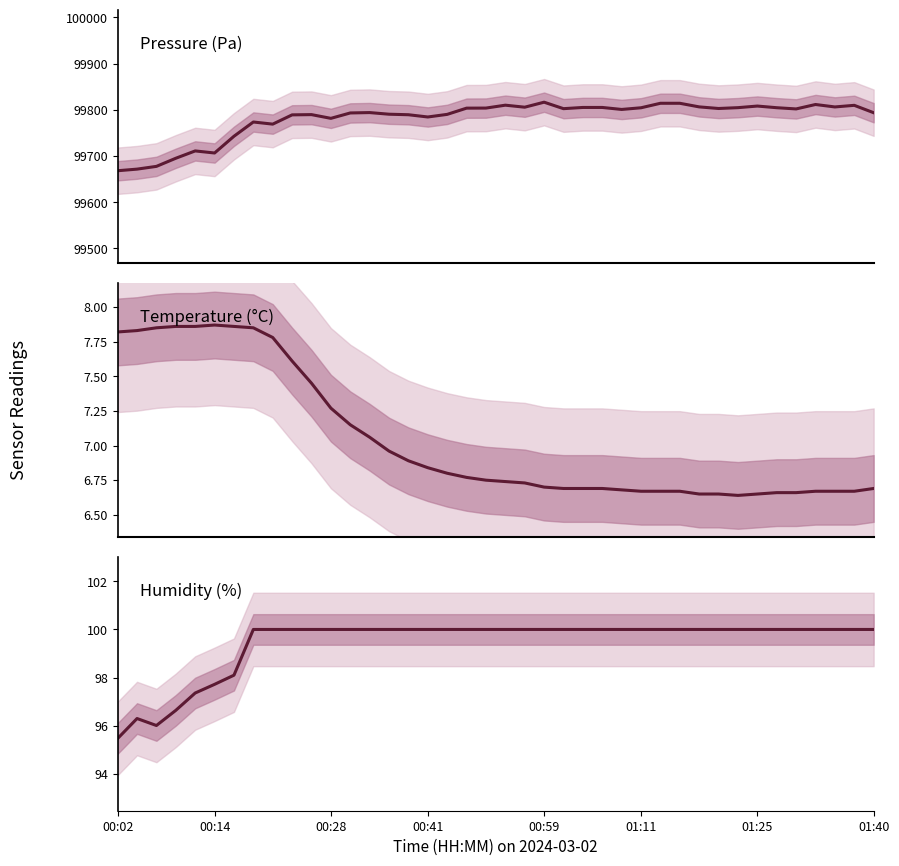

Rank the series by their maximum value, from lowest to highest.

temperature, humidity, pressure